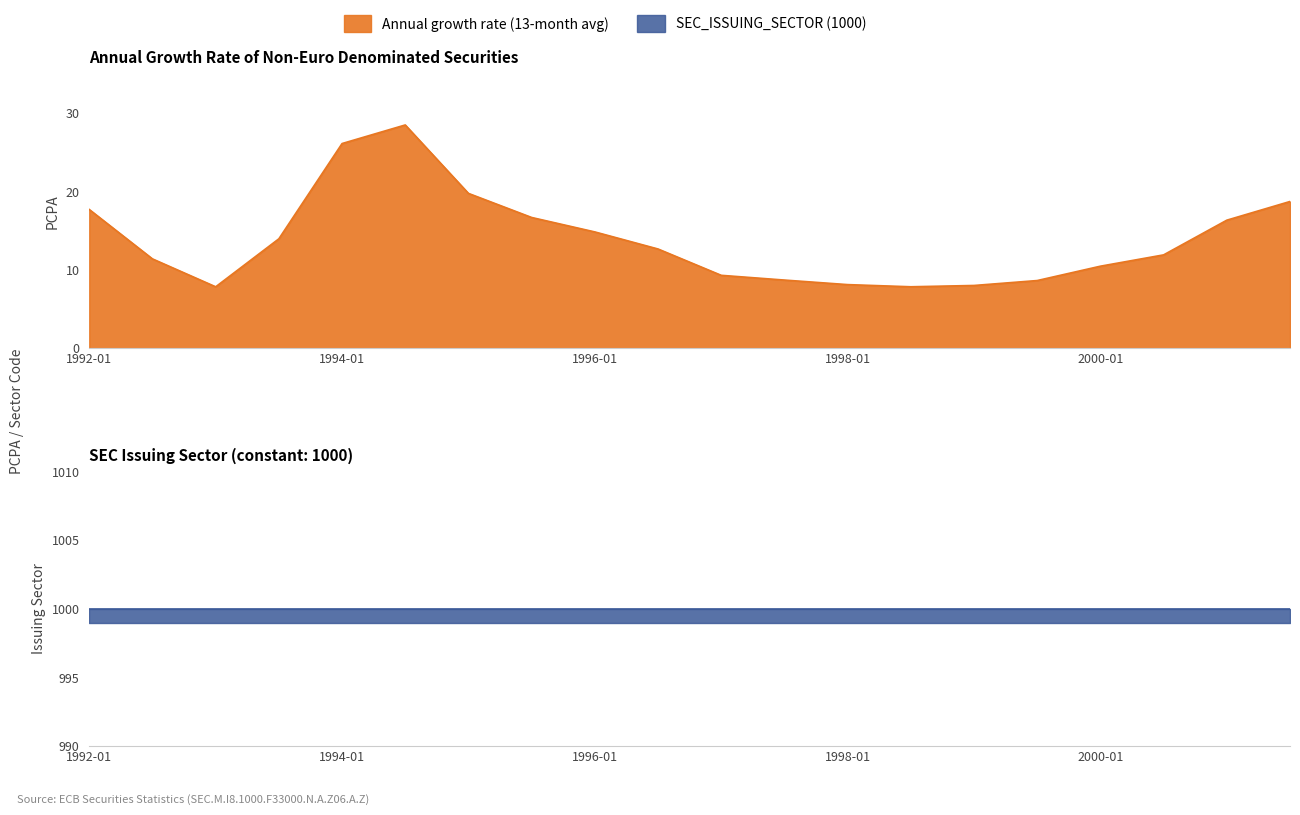

Reading left to right, what are all the values shown in this chart?

17.7	11.4	7.8	14.0	26.1	28.5	19.8	16.7	14.8	12.7	9.3	8.7	8.1	7.9	8.0	8.6	10.5	11.9	16.3	18.7